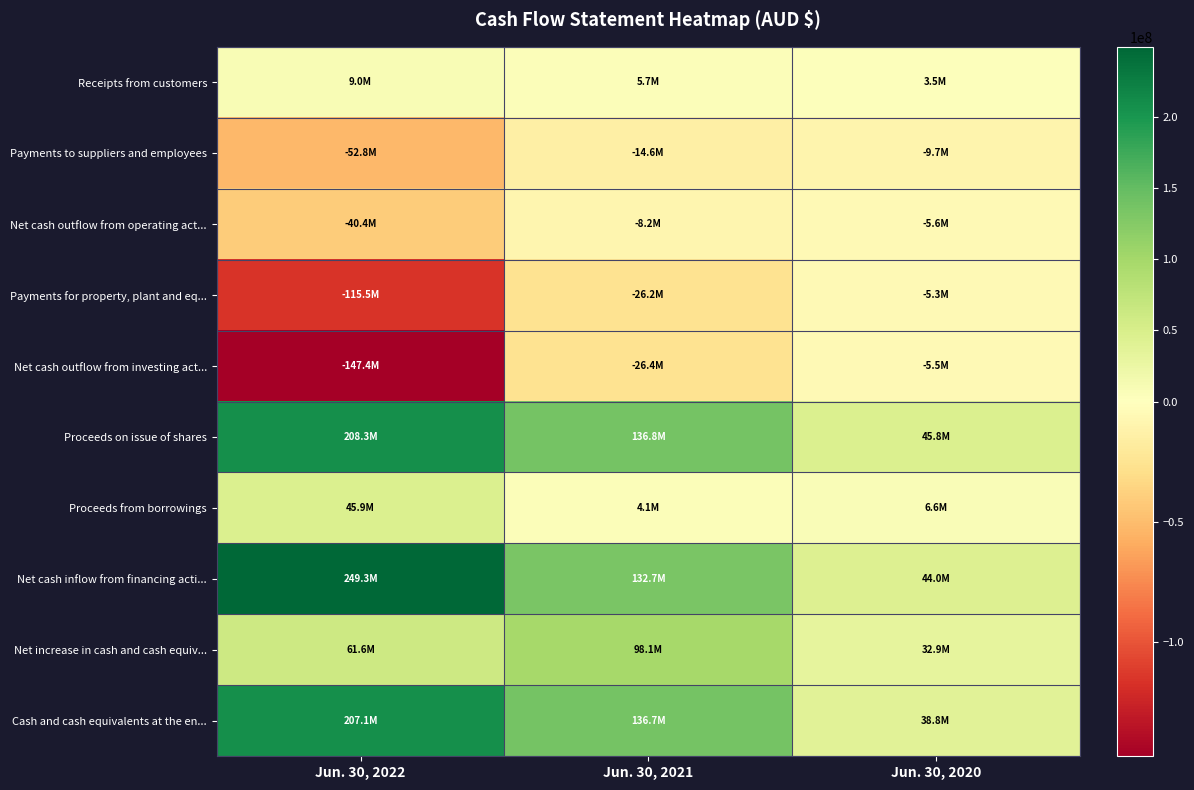

How many series are shown in this chart?

10